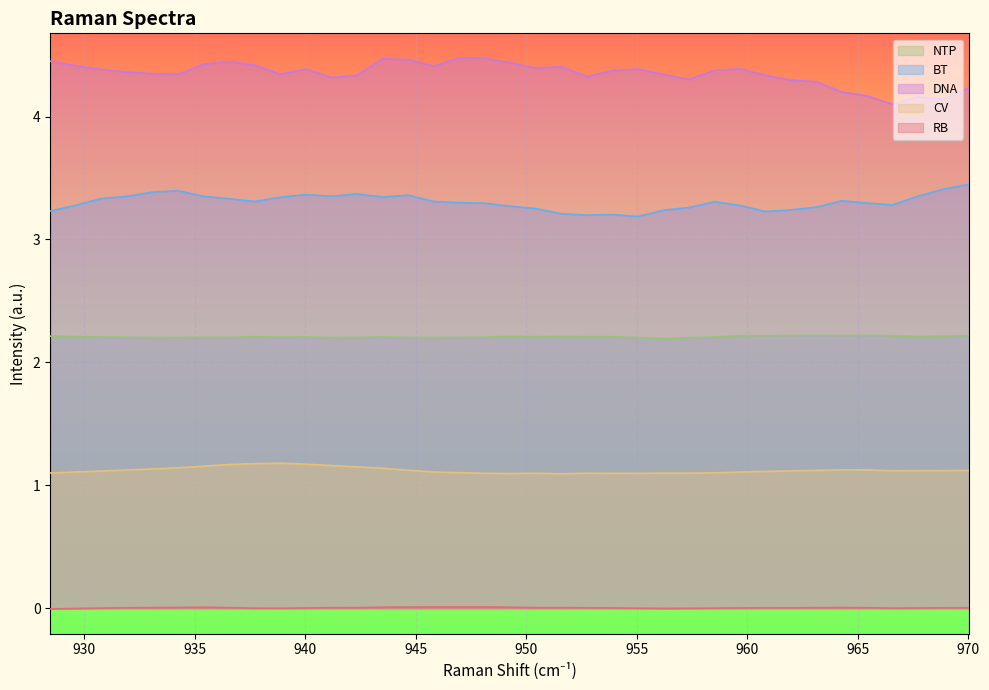

Which series has the widest spread of values?

DNA